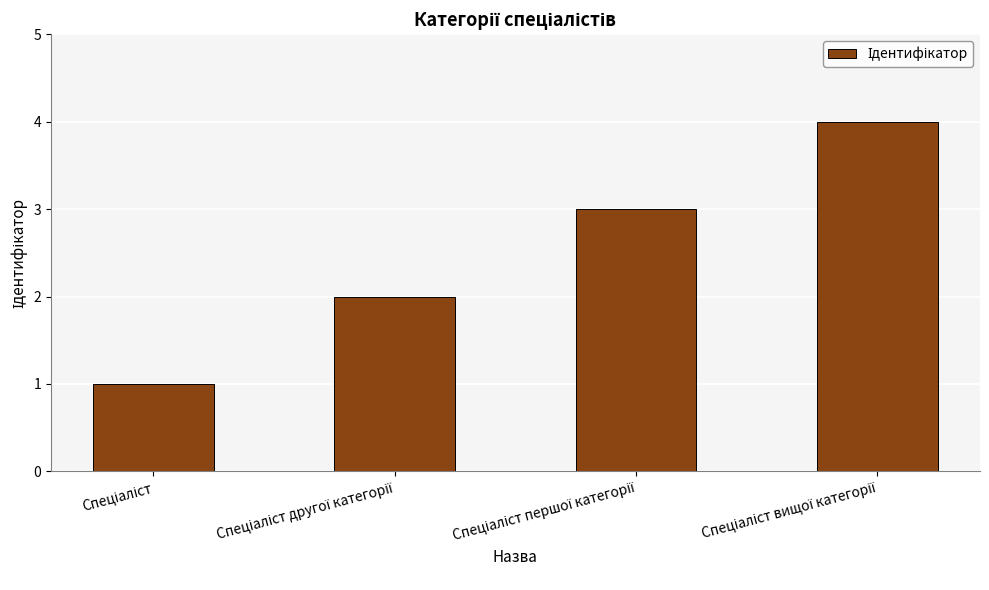

What is the smallest value displayed?

1